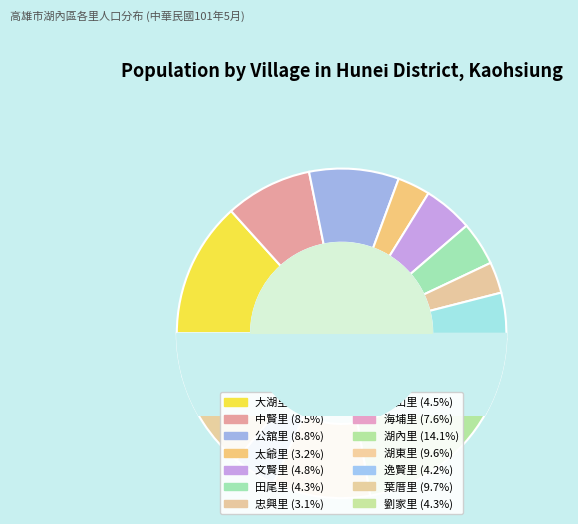

To the nearest percent, what is the difference between the largest and smallest slice percentages?

11%